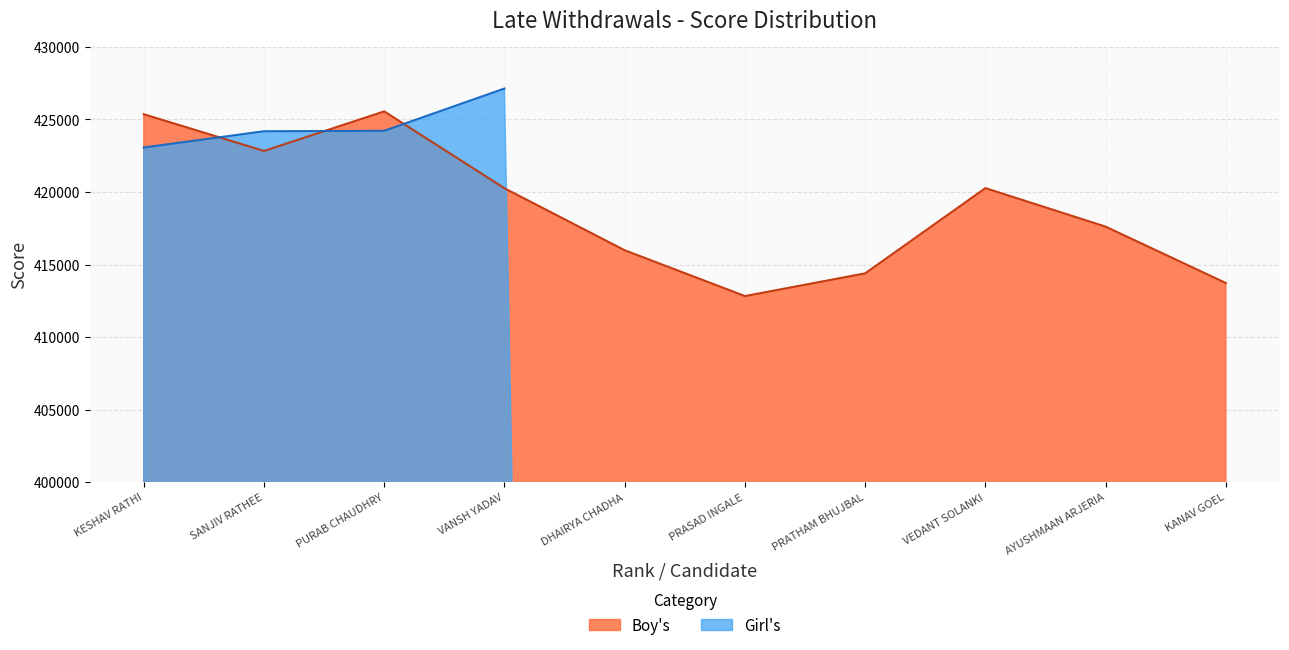

The chart shows a value of 728739 at PURAB CHAUDHRY. True or false?

False